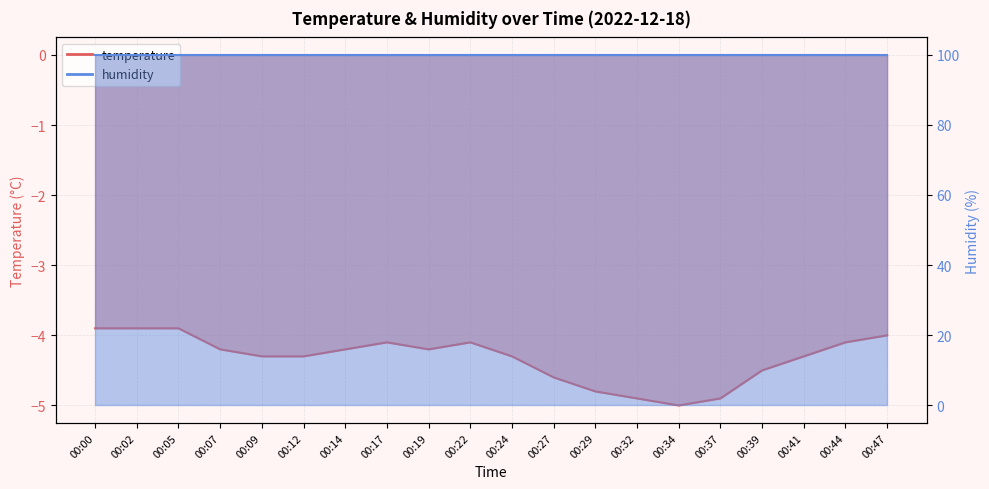

True or false: there are more than 0 points higher than both neighbors.

True